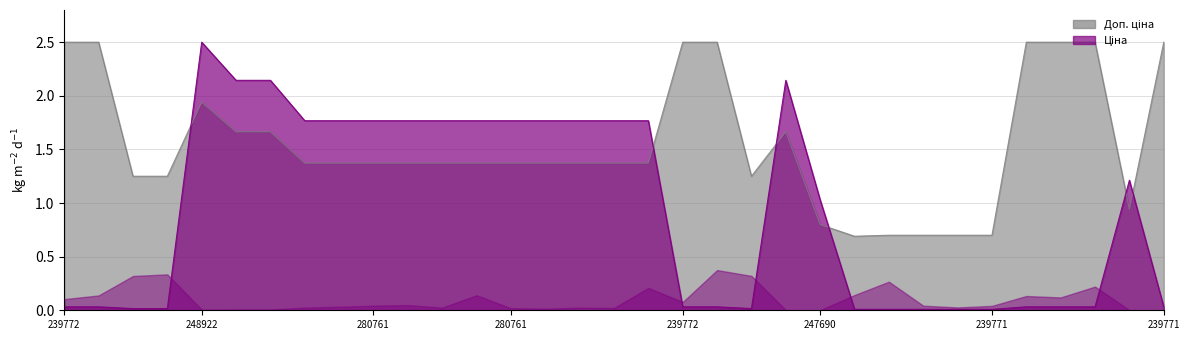

How many values in the Ціна series exceed 1?

17